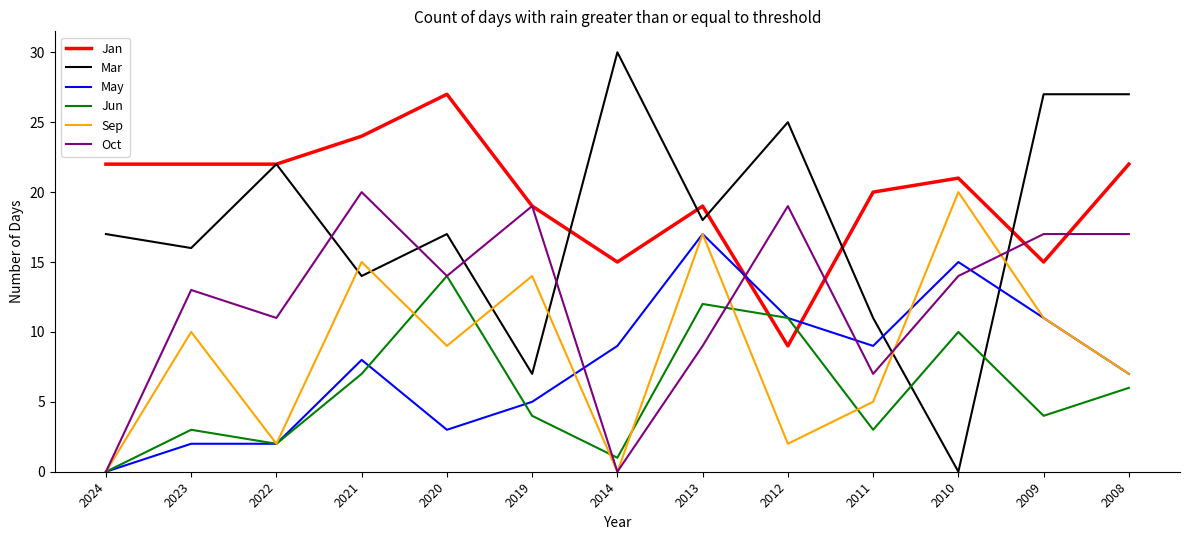

What is the difference between the maximum and minimum values in the Jun series?

14